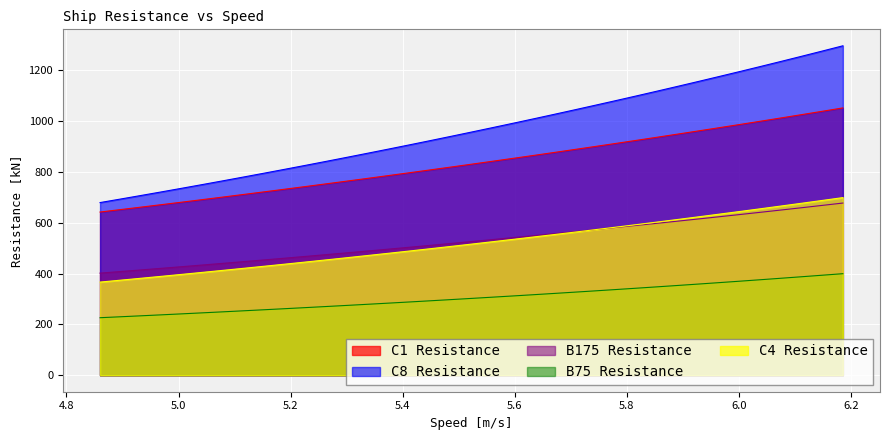

True or false: C8 Resistance and C1 Resistance cross at least once.

False